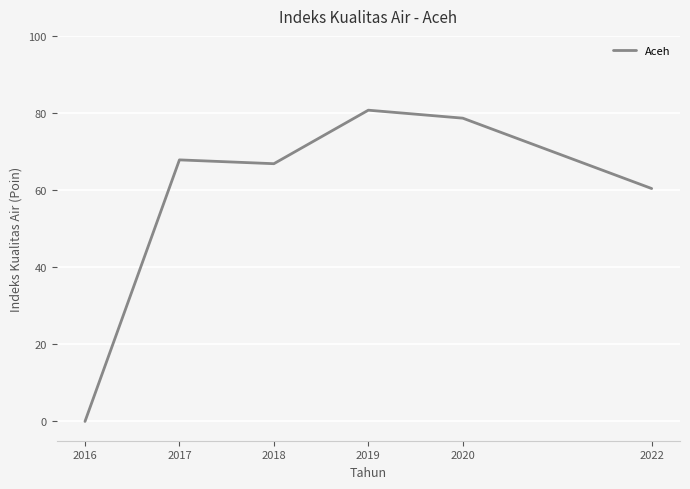

Which has a higher value, 2022 or 2018?

2018